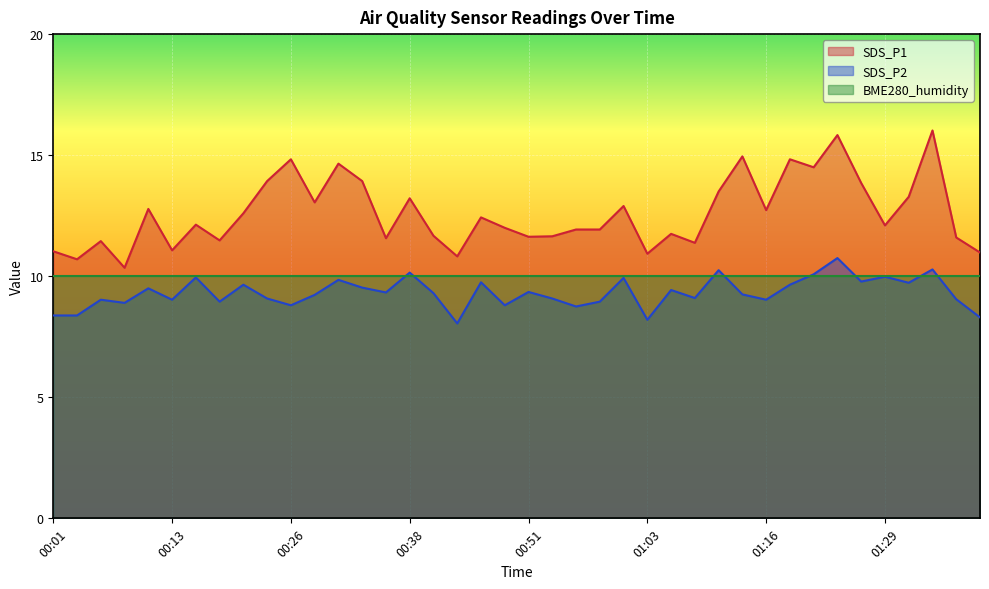

At which label does SDS_P2 first exceed 9?

00:06